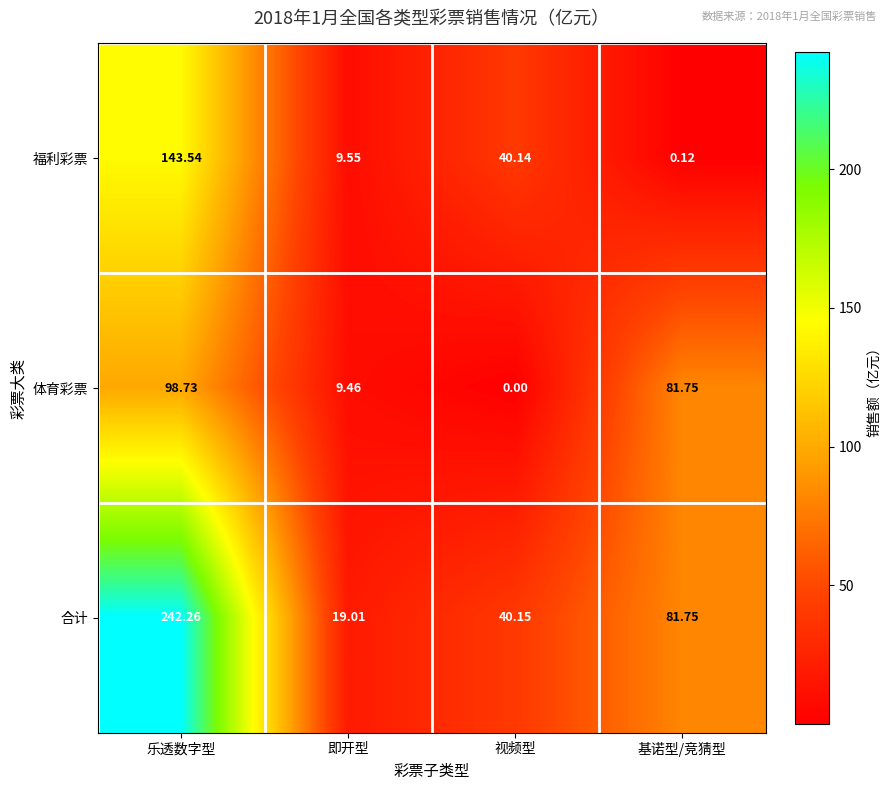

Between 即开型 and 基诺型/竞猜型, which series saw the biggest shift?

体育彩票